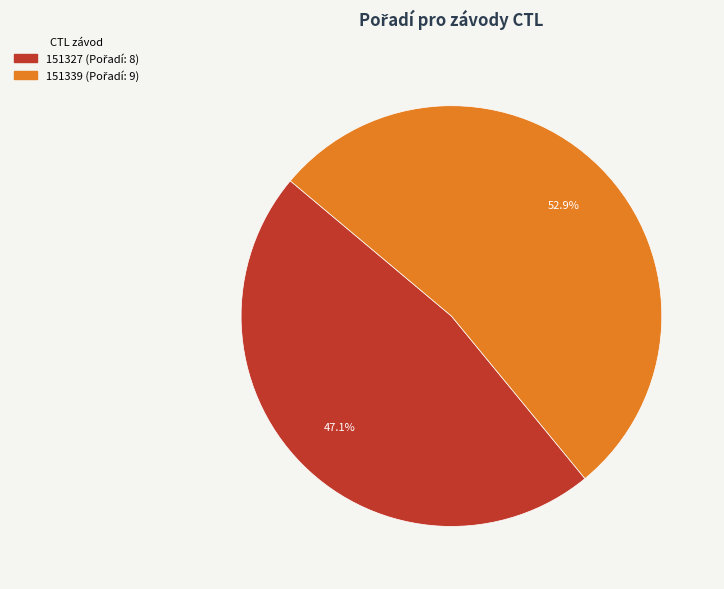

Is there a majority slice in this chart?

Yes